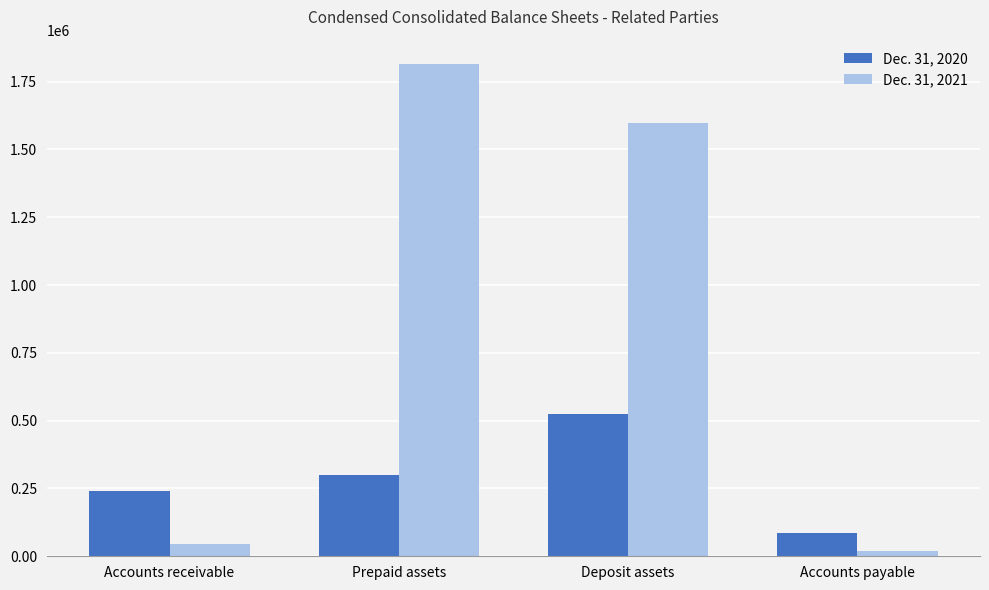

Read the Dec. 31, 2020 value at Deposit assets, to the nearest 50.

526100